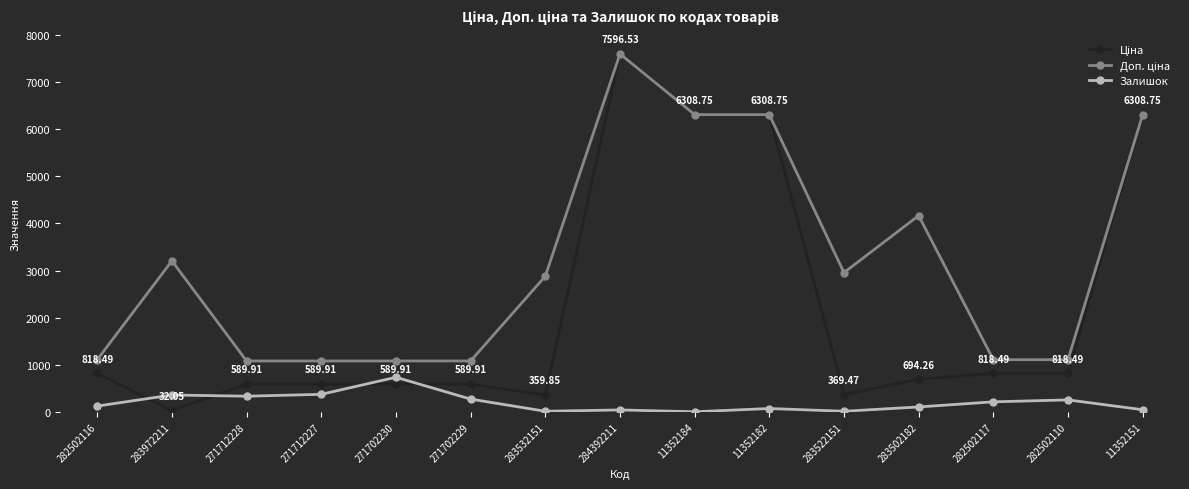

True or false: Залишок has more than 2 interior local peaks.

True